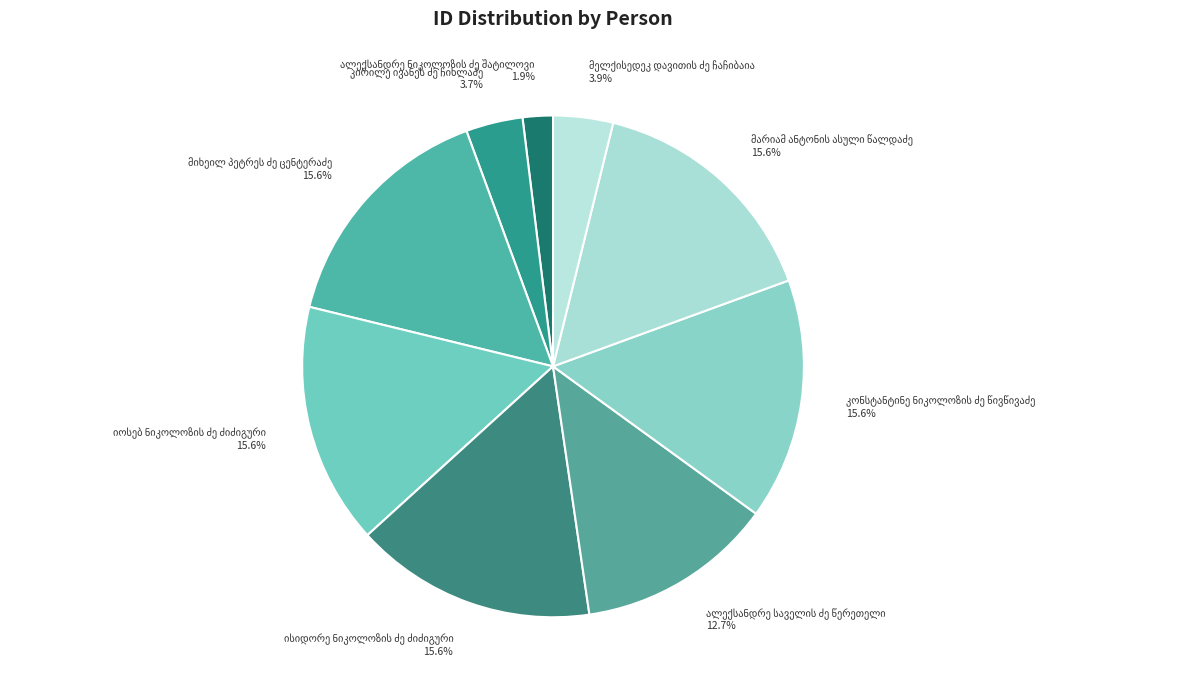

Does any single category account for the majority?

No